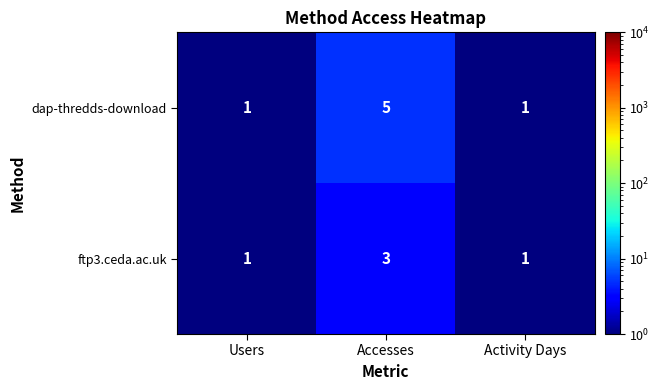

What is the greatest value displayed?

5